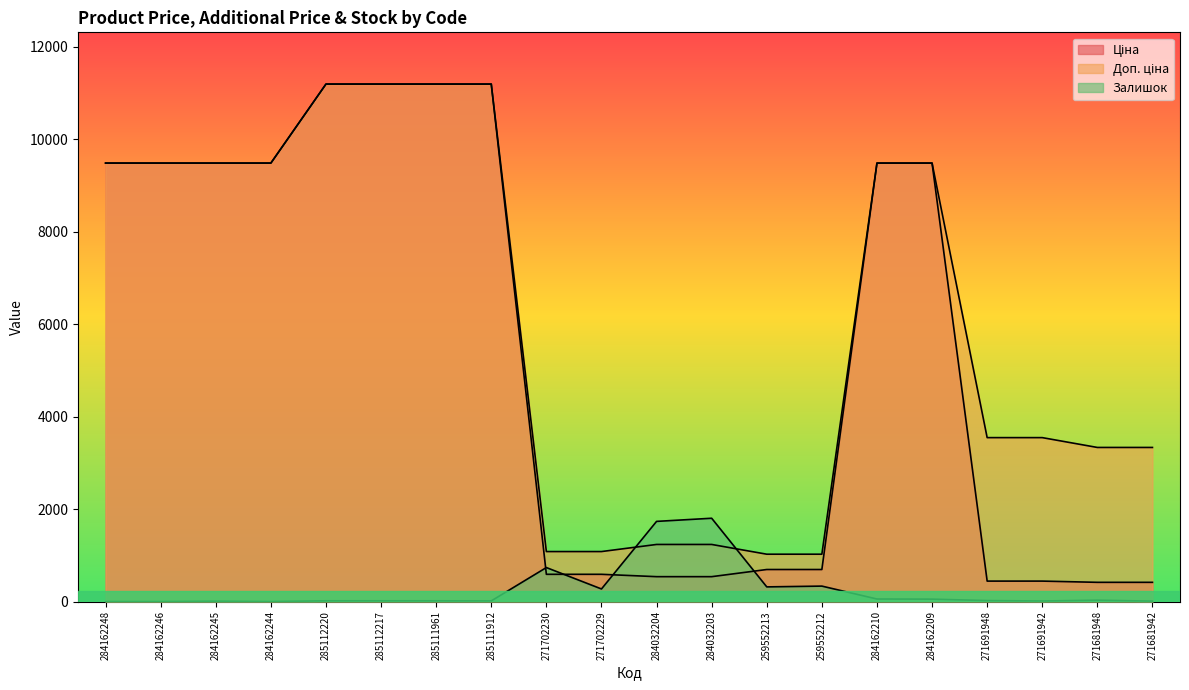

List the series in order of their peak value, highest first.

Ціна, Доп. ціна, Залишок